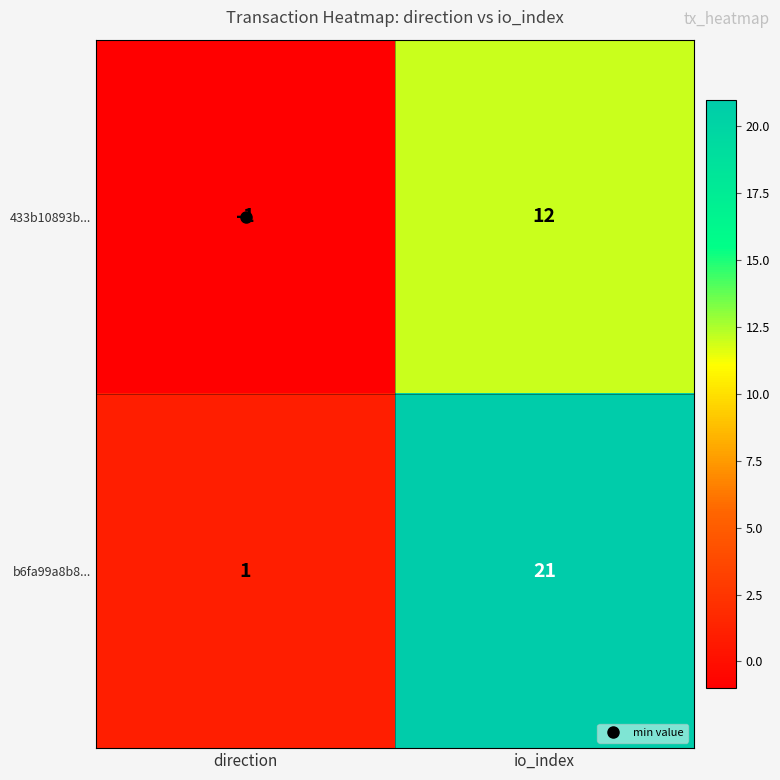

Rank the categories by 433b10893b... value from lowest to highest.

direction, io_index